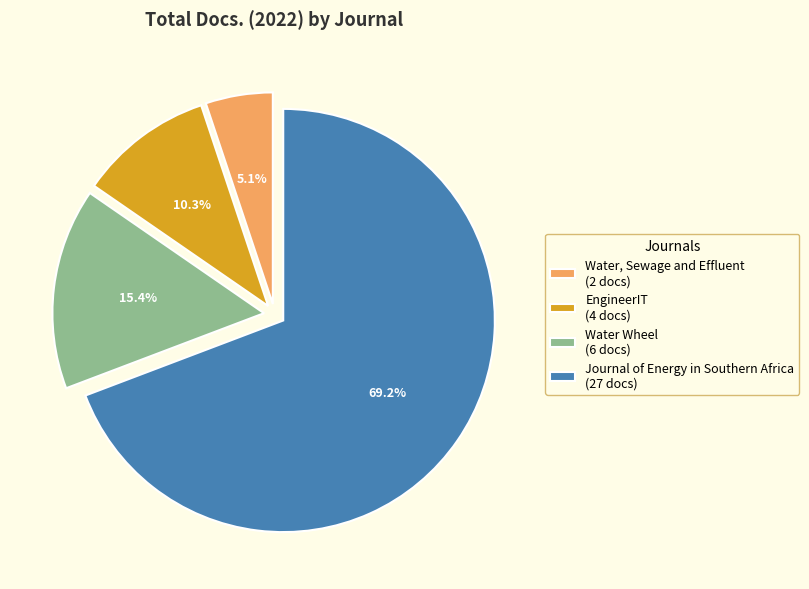

How many slices are in this pie chart?

4